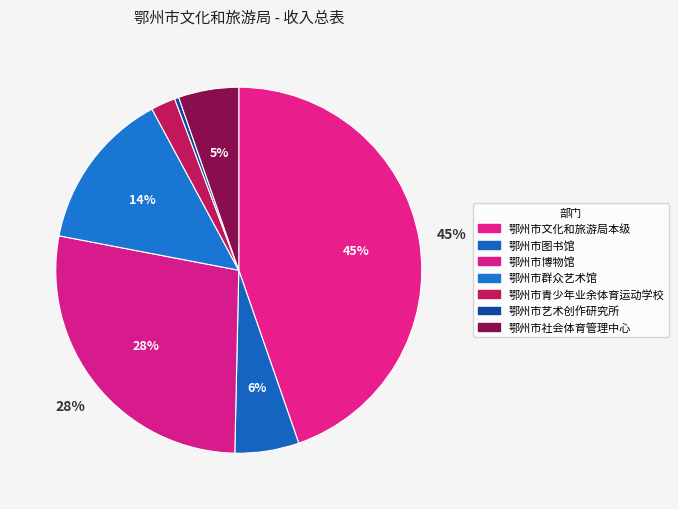

How many segments does this pie chart have?

7